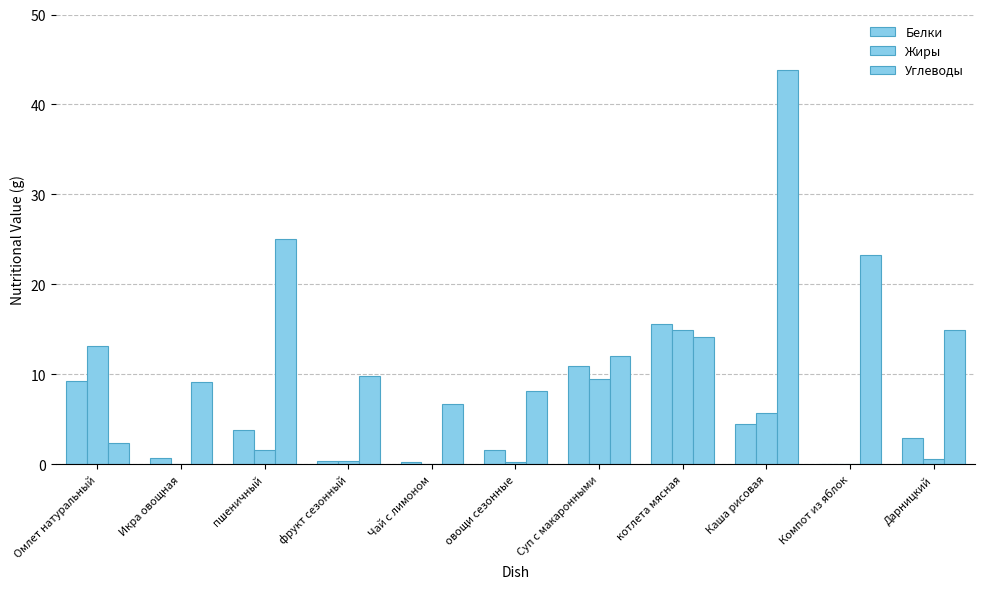

What is the maximum value shown in the chart?

43.8